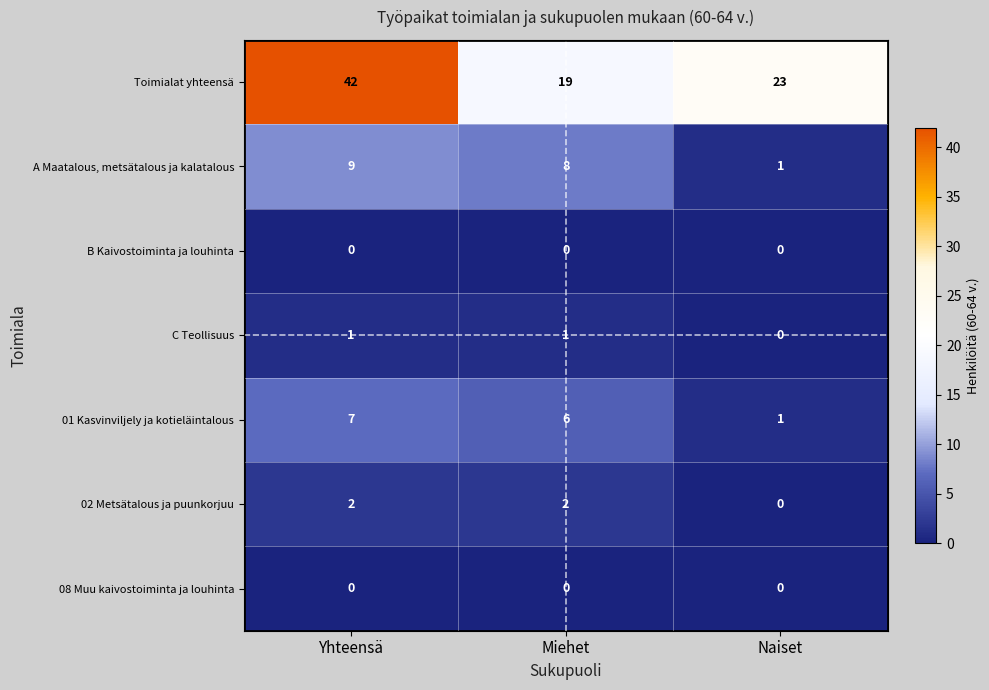

Count the Toimialat yhteensä values in the range 19 to 42.

3